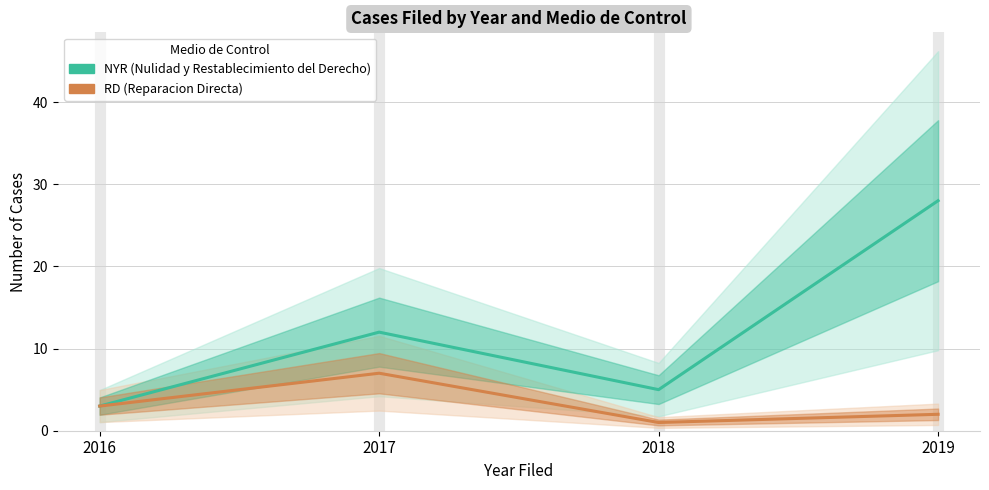

True or false: NYR and RD cross at least once.

False